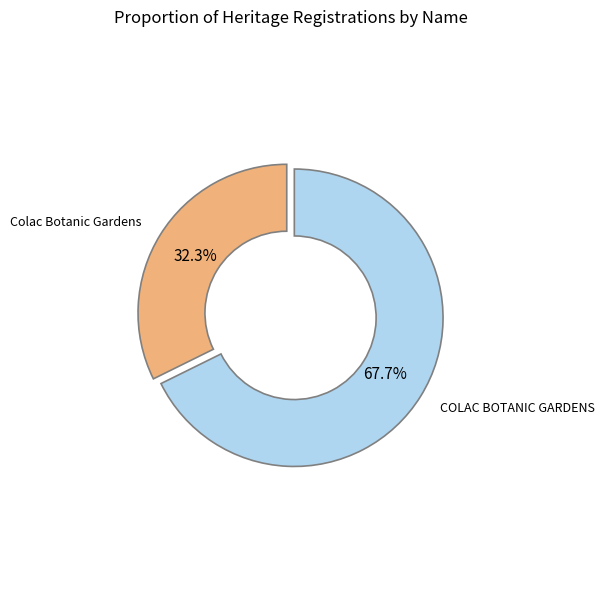

To the nearest percent, what percentage of the pie is Colac Botanic Gardens?

32%